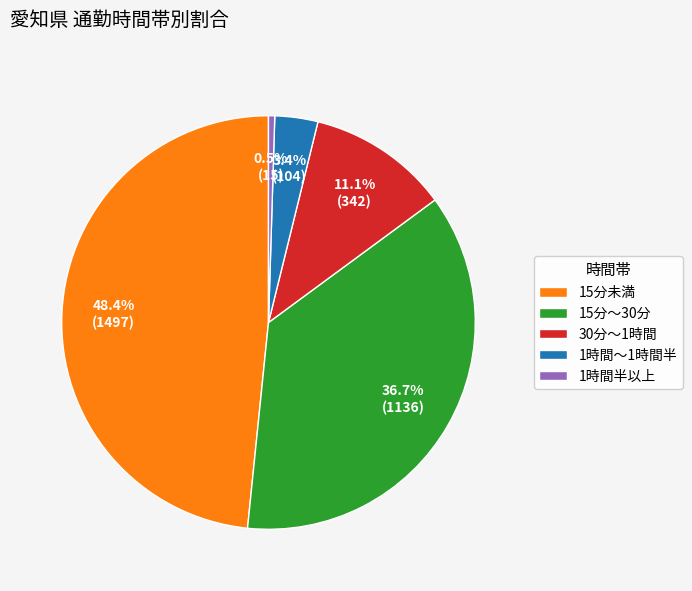

To the nearest percent, what is the difference between the 1時間半以上 and 15分～30分 slice percentages?

36%